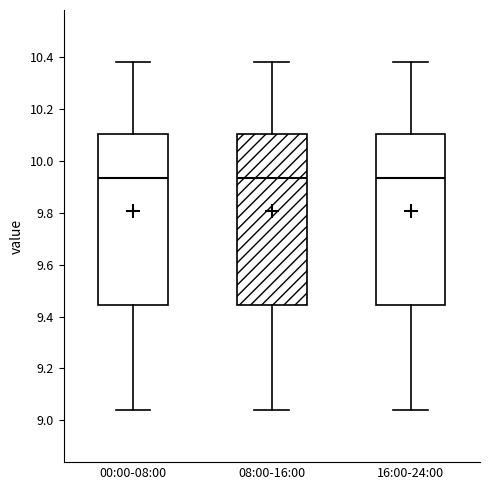

Where is the lower edge of the box for 08:00-16:00 on the y-axis? The values are not printed on the chart, so give them approximately, as read against the axis.

9.44